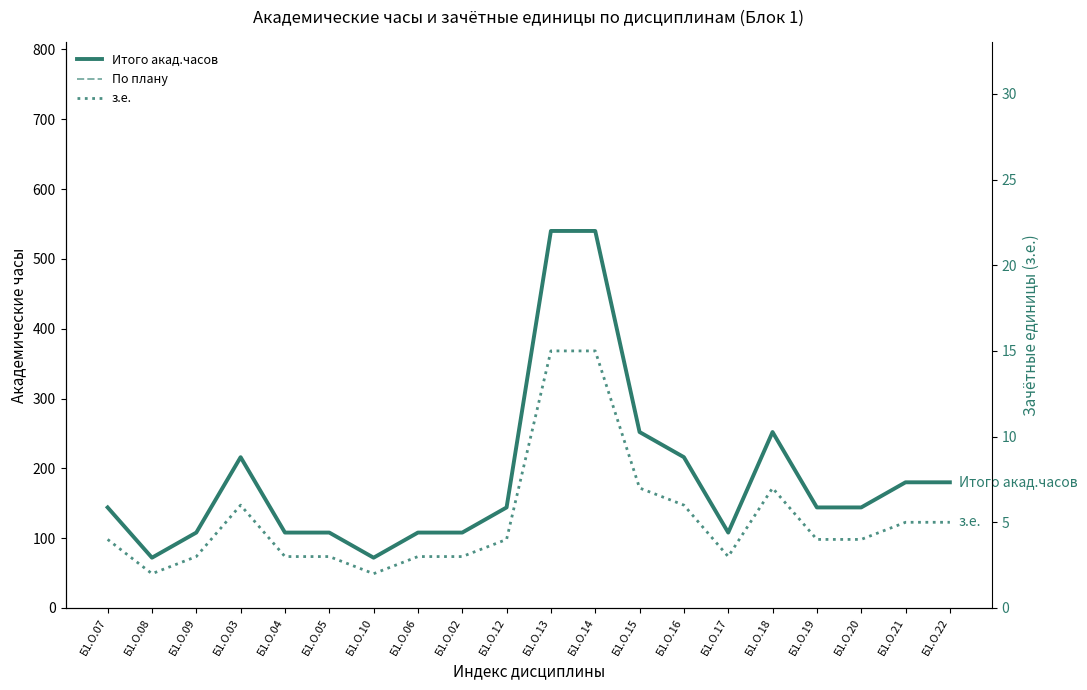

The По плану series shows 100 at Б1.О.22. True or false?

False